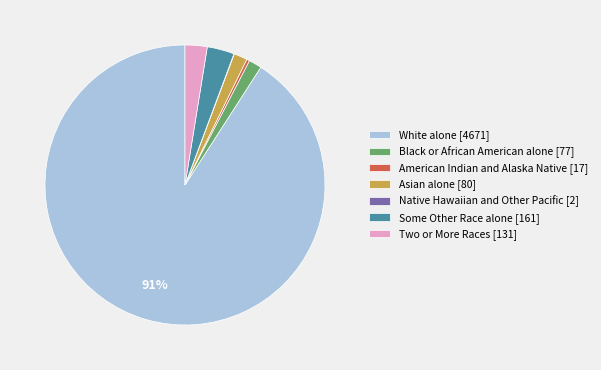

Between Two or More Races [131] and American Indian and Alaska Native [17], which is larger?

Two or More Races [131]